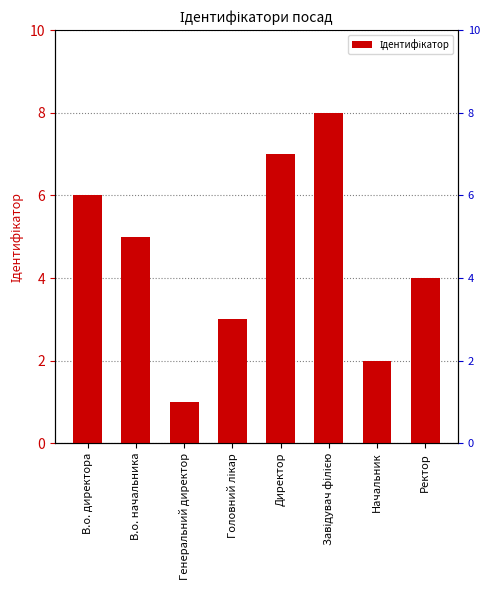

Which category has the highest value across all series?

Завідувач філією